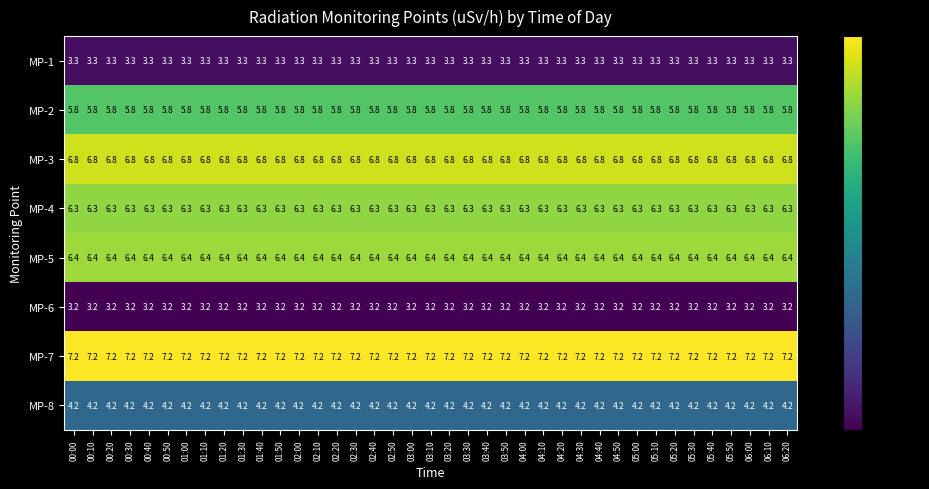

What is the sum of the MP-4 values at 00:10 and 03:00?

12.6